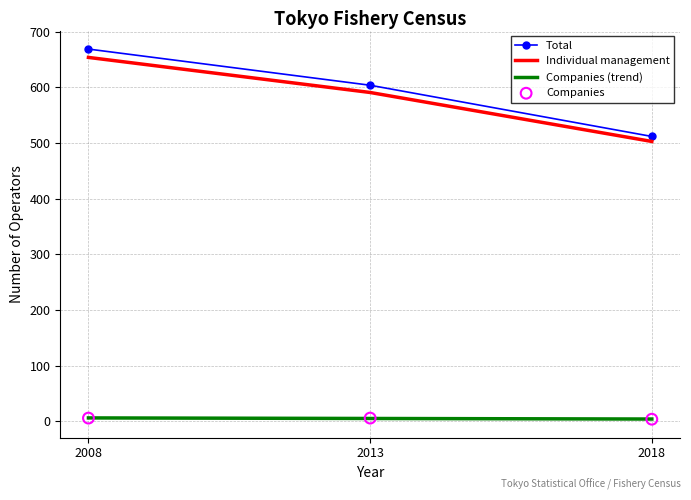

What is the total value across all series at 2013?

1201